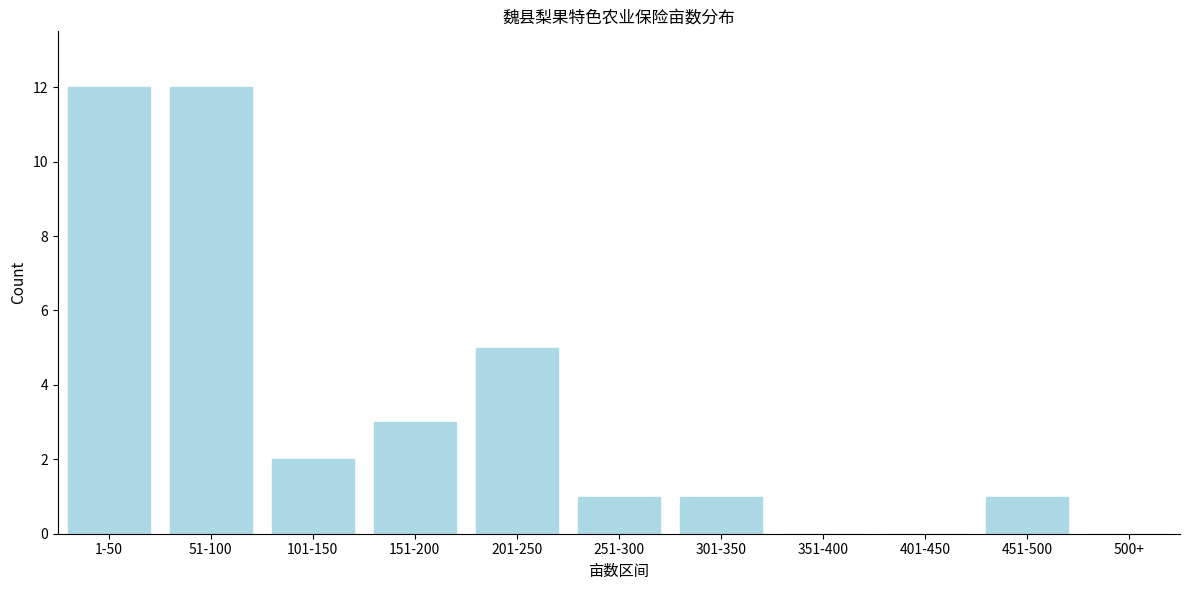

Reading left to right, what are all the values shown in this chart?

1-50=12	51-100=12	101-150=2	151-200=3	201-250=5	251-300=1	301-350=1	351-400=0	401-450=0	451-500=1	500+=0